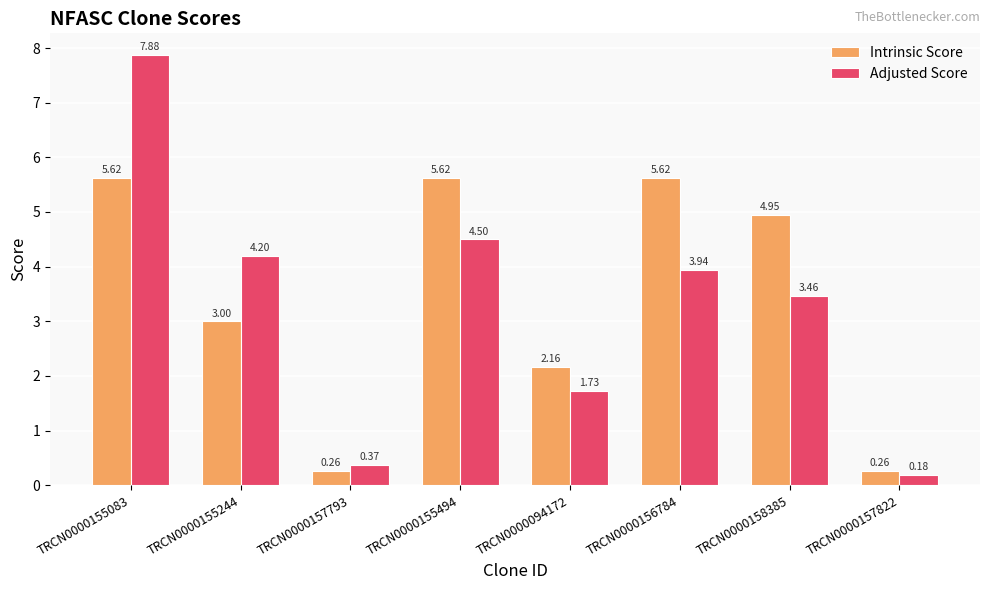

True or false: Intrinsic Score has a value of 5.6 at TRCN0000156784.

True